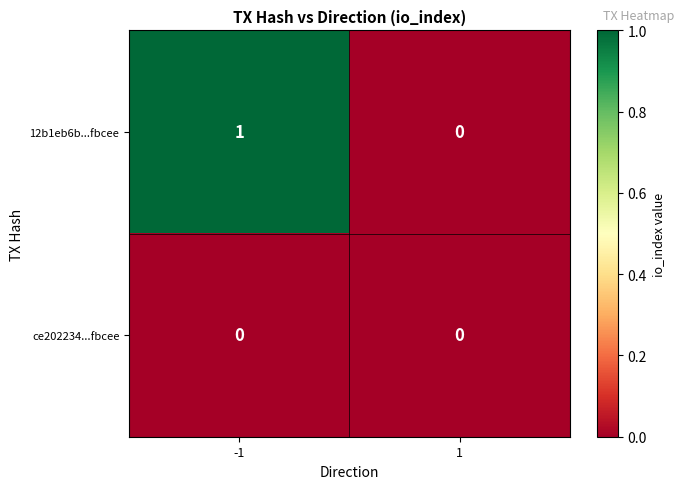

True or false: 12b1eb6b...fbcee has a value of 0 at 1.

True